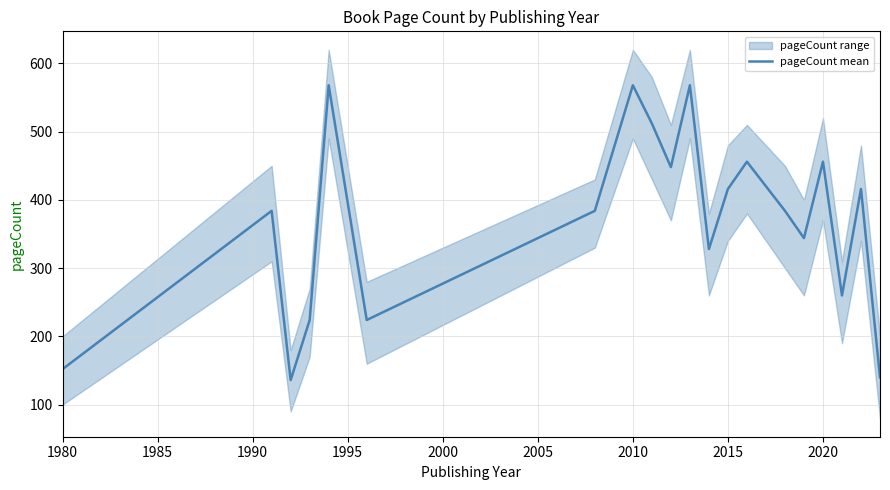

Is this an area chart (filled region under the line)?

No